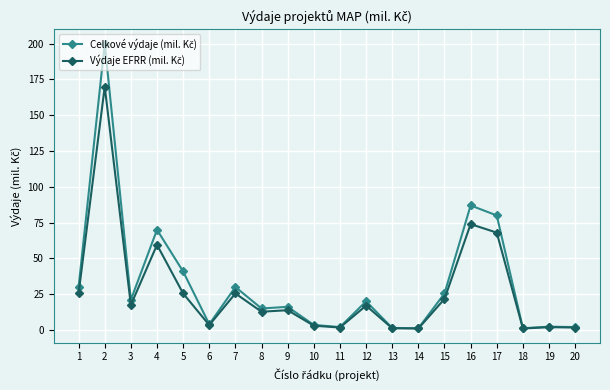

What is the total value across all series at 3?

38.4